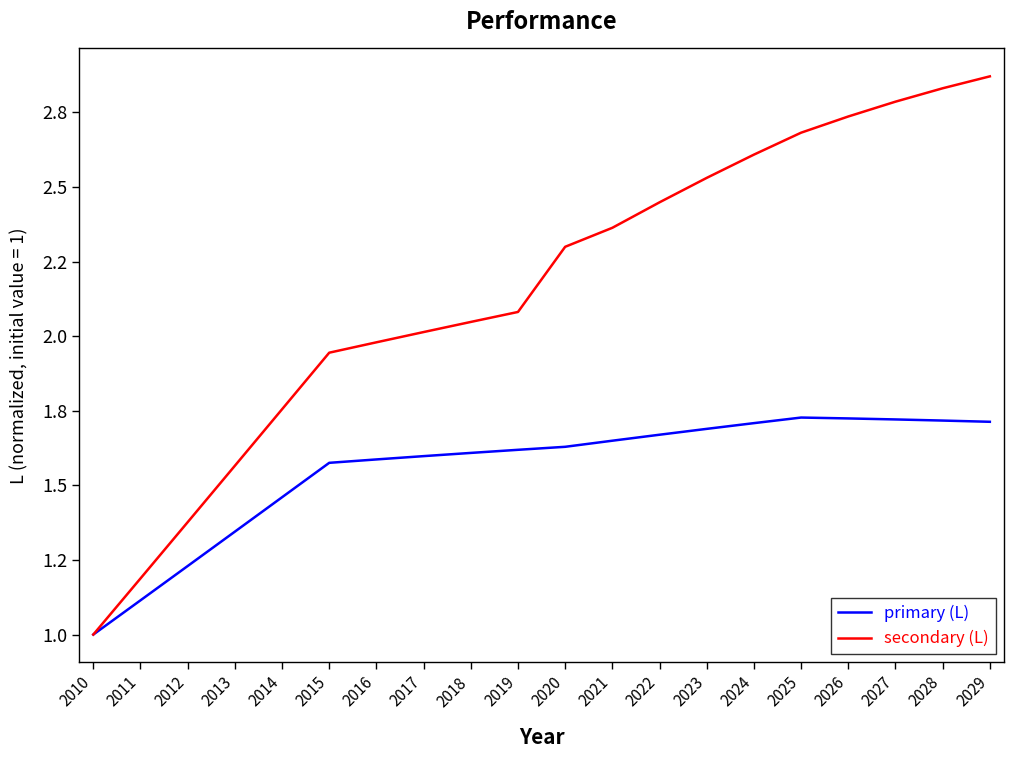

What is the sum of all secondary (L) values?

43.1